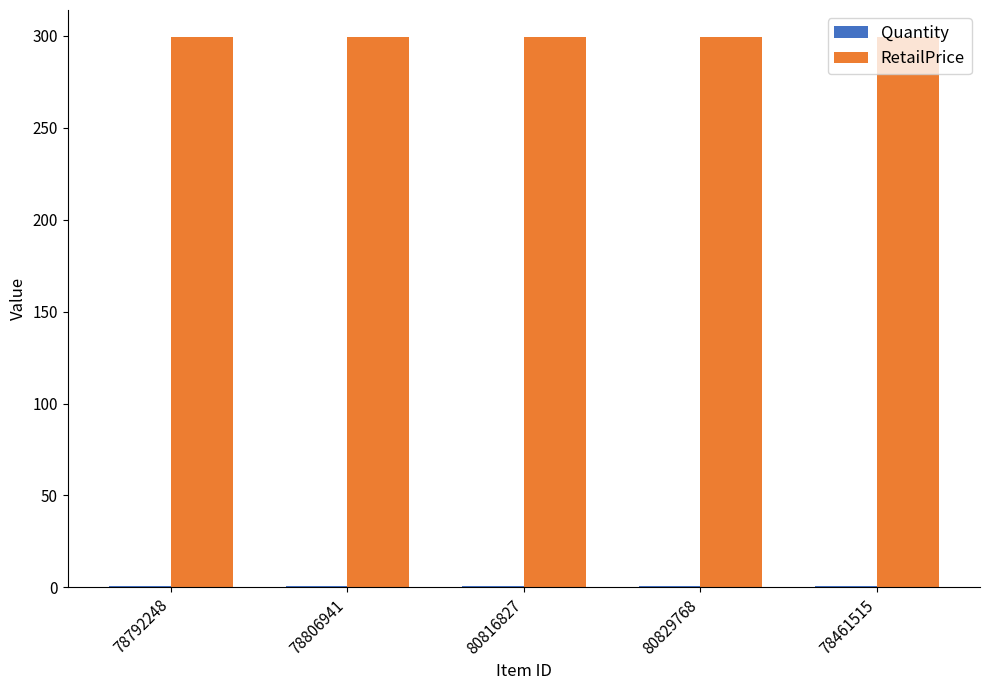

What is the label of the 5th bar from the left?

78461515